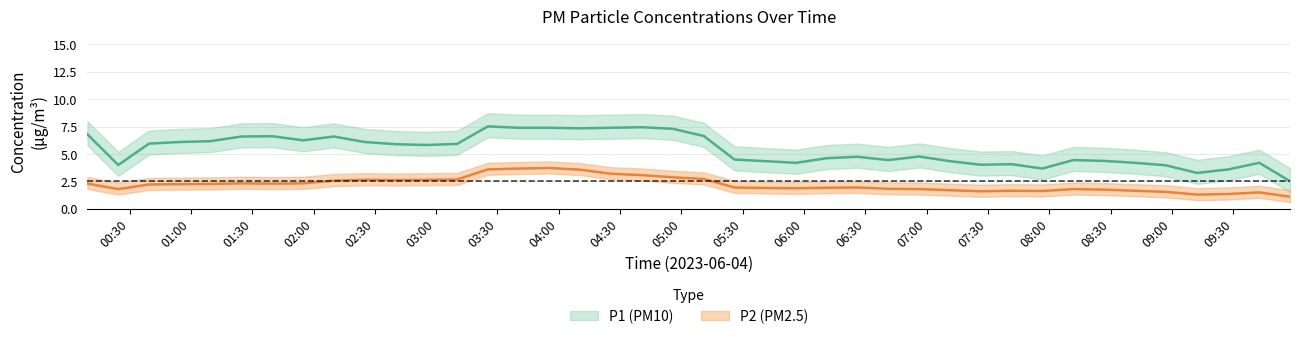

The value of P1 at 28 is 5.7. True or false?

True